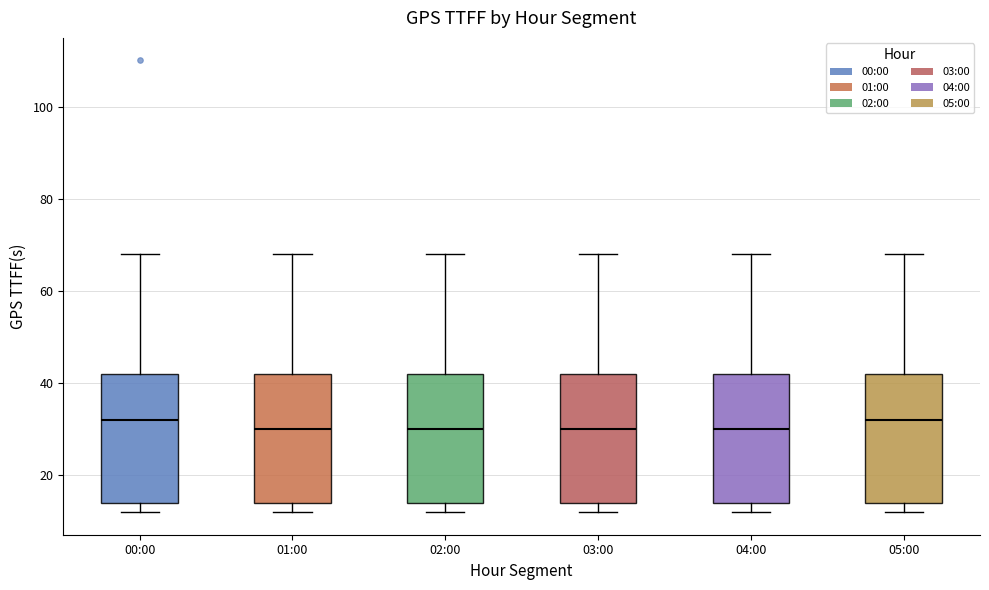

Reading left to right, read every box against the y-axis: the position of its median line, the range the box covers, and the ends of its whiskers. The values are not printed on the chart, so give them approximately, as read against the axis.

00:00: median 32, box 14 to 42, whiskers 12 to 68
01:00: median 30, box 14 to 42, whiskers 12 to 68
02:00: median 30, box 14 to 42, whiskers 12 to 68
03:00: median 30, box 14 to 42, whiskers 12 to 68
04:00: median 30, box 14 to 42, whiskers 12 to 68
05:00: median 32, box 14 to 42, whiskers 12 to 68